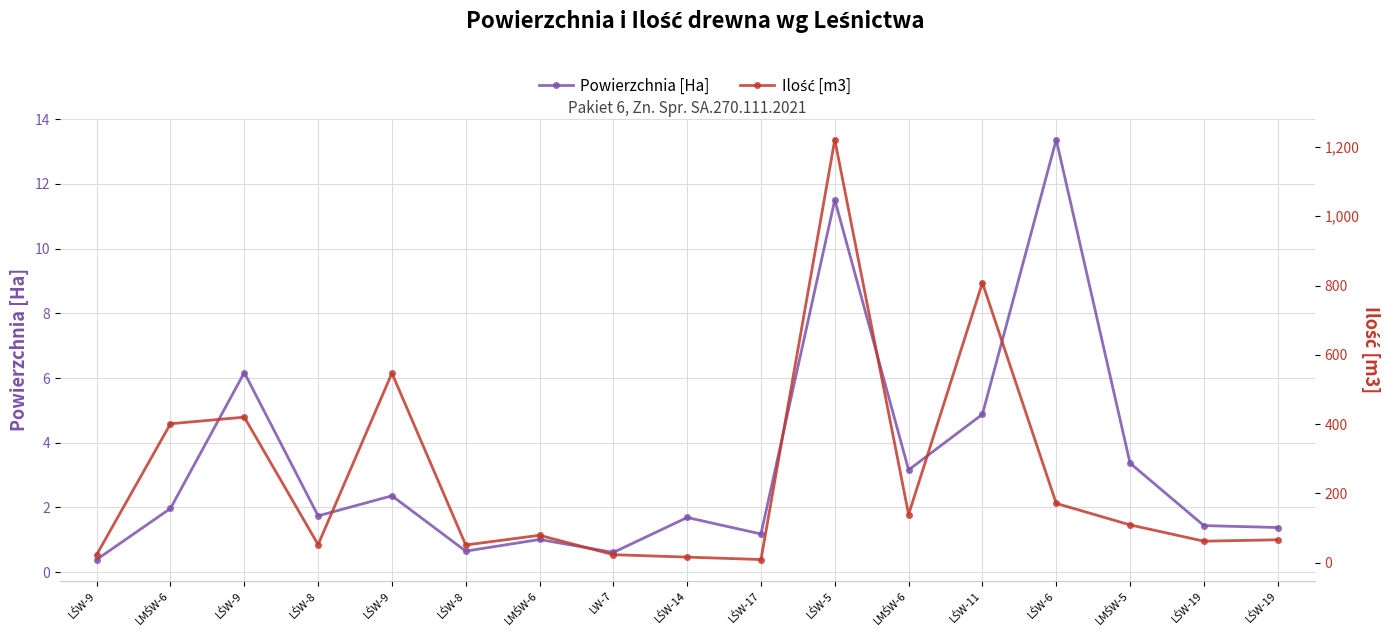

Rank the series at LMŚW-5 from lowest to highest value.

Powierzchnia [Ha], Ilość [m3]